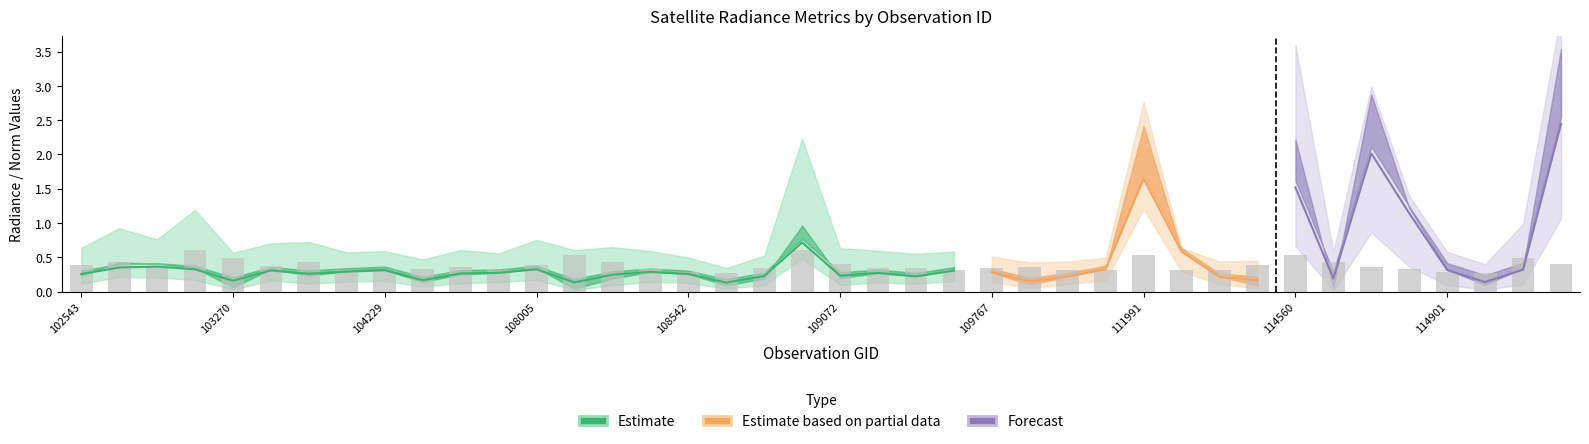

What value does the data have at 30?

0.3